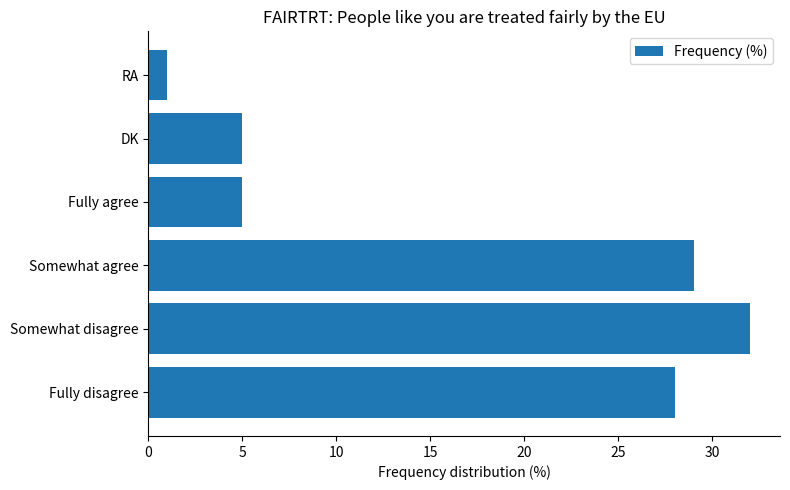

Is it true that the value at Fully agree is 5?

True